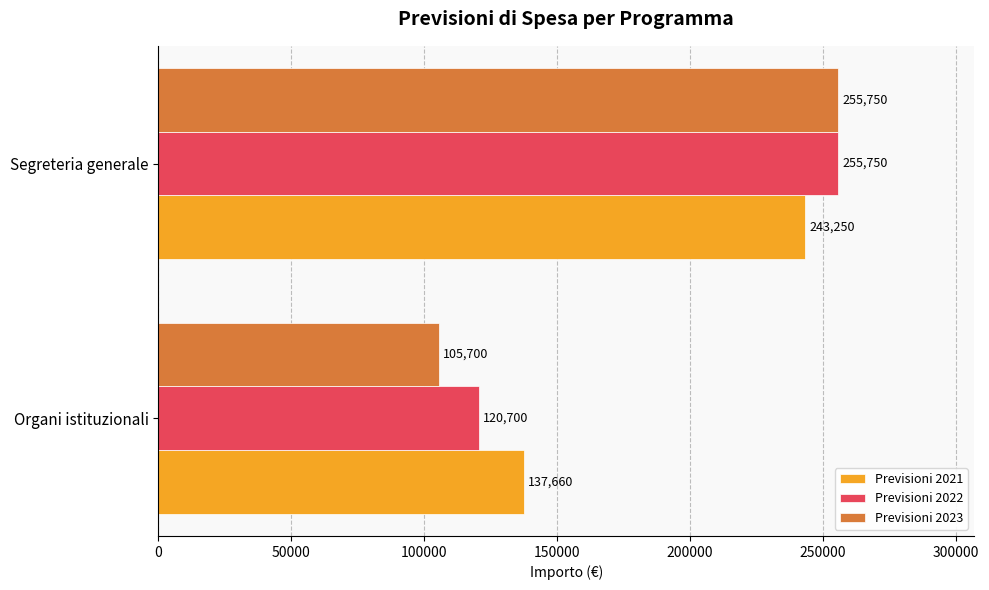

The value of Previsioni 2023 at Segreteria generale is 255750. True or false?

True